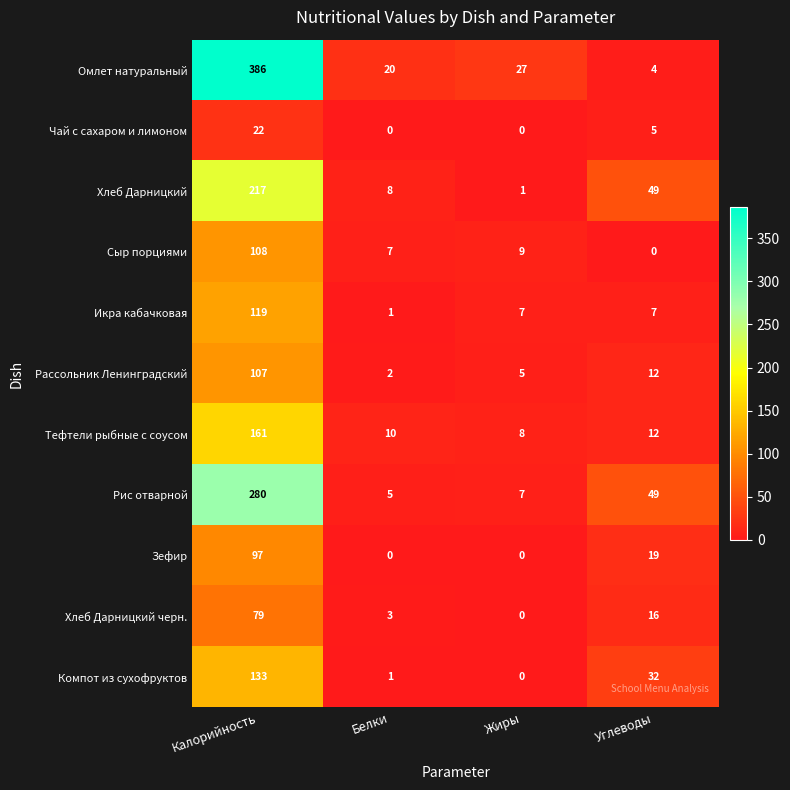

Which series has the largest total across all categories?

Омлет натуральный